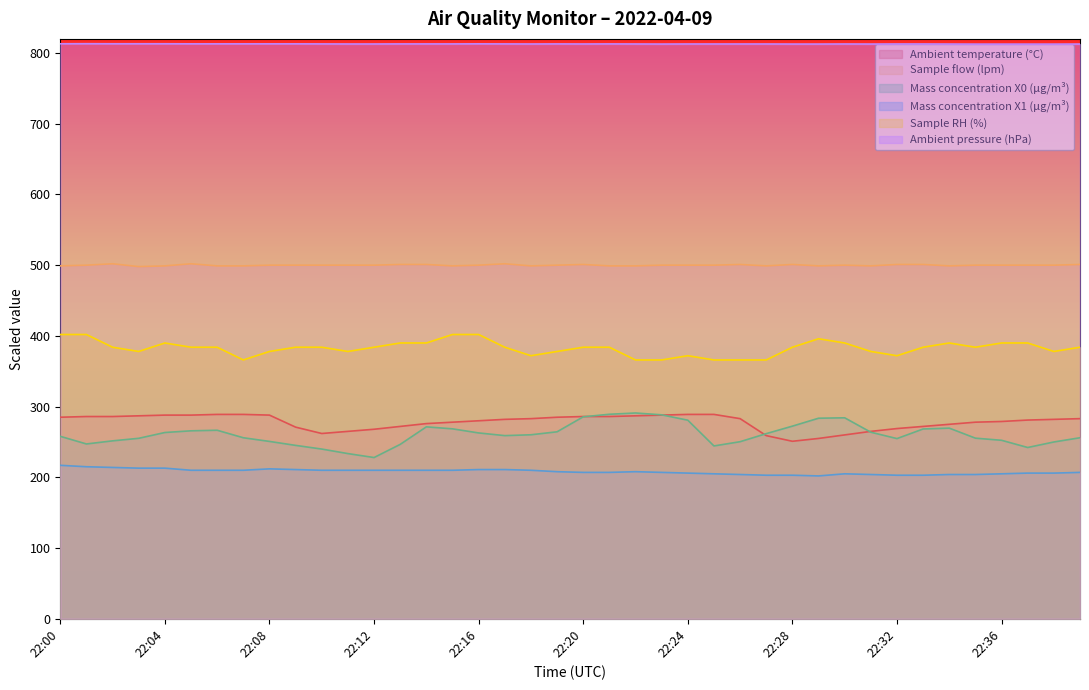

Is the value of Sample RH (%) at 22:26 greater than the value of Mass concentration X0 (μg/m³) at 22:34?

Yes